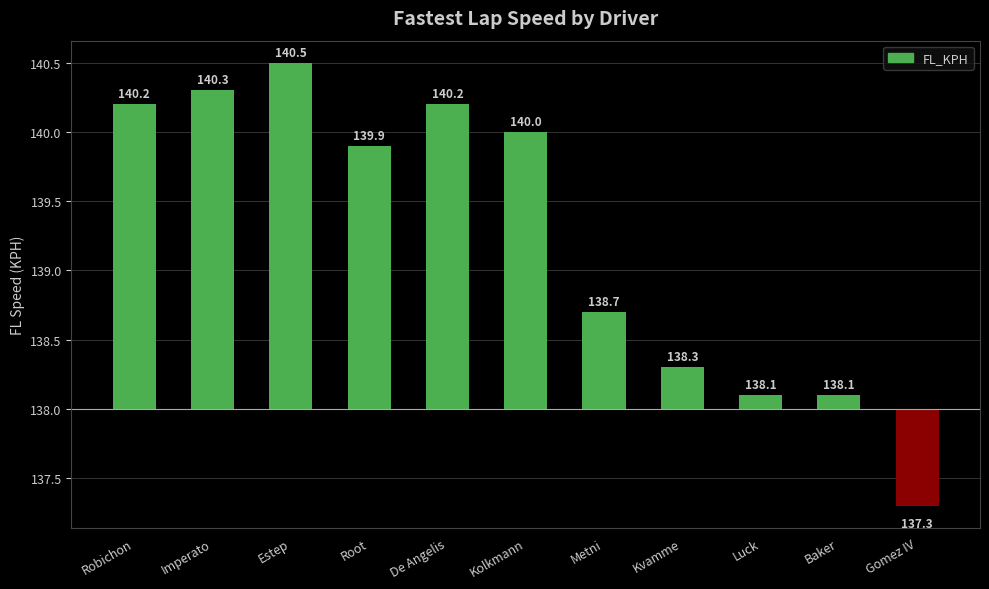

Does the chart contain any negative values?

Yes